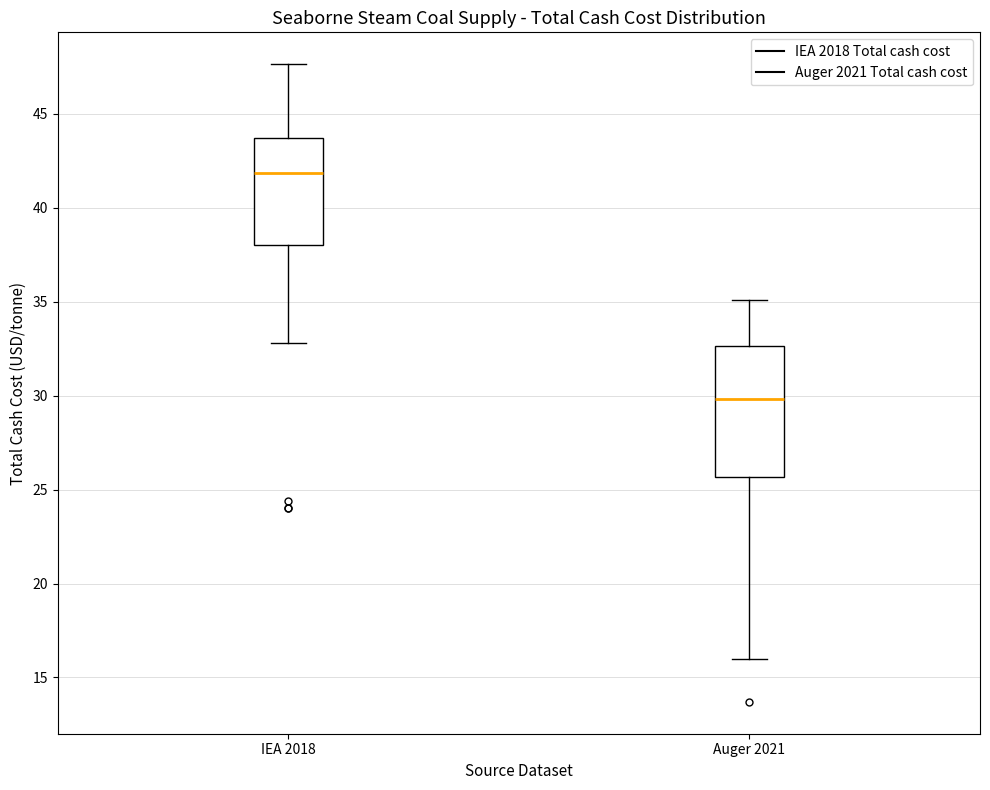

Which box is the tallest, from its lower edge to its upper edge?

Auger 2021